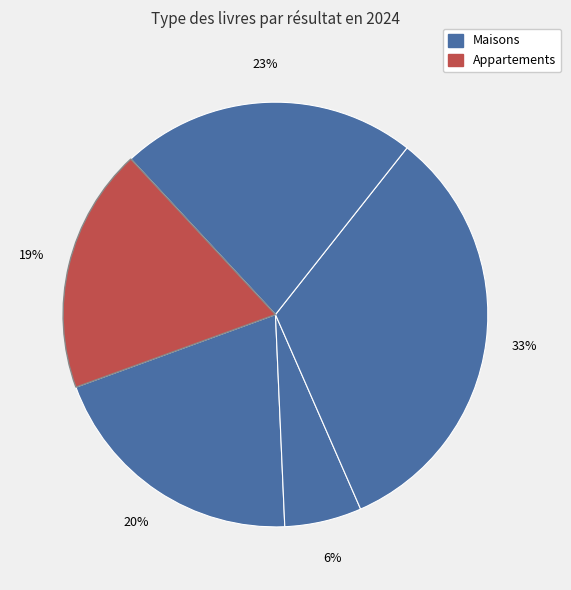

Is there a majority slice in this chart?

No